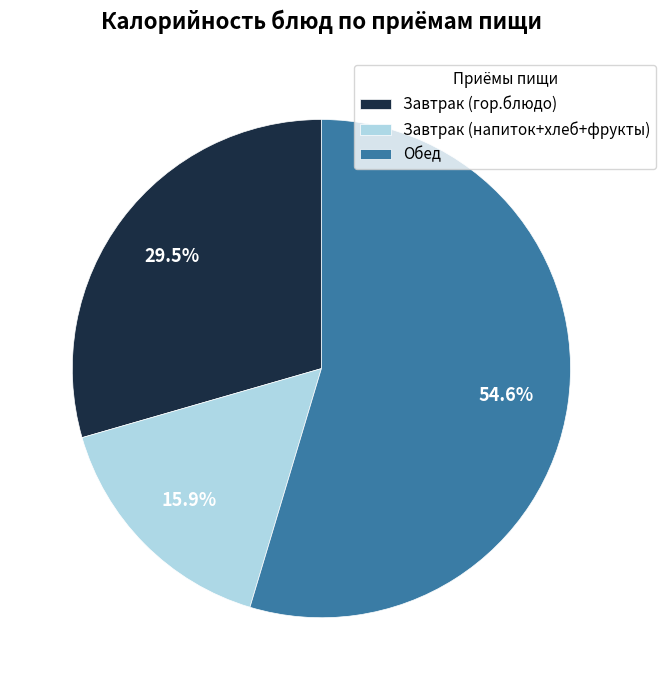

Does Завтрак (напиток+хлеб+фрукты) represent more than half of the total?

No